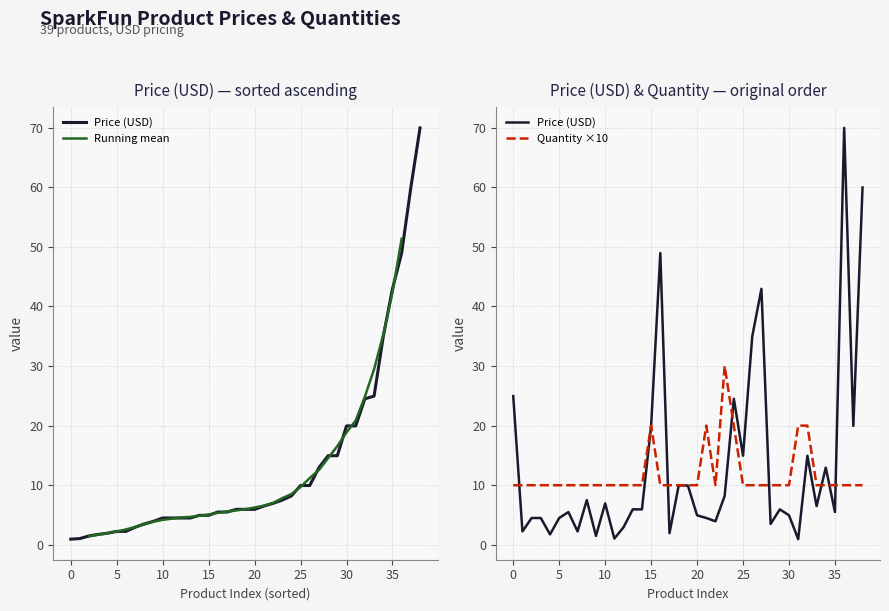

The value of Quantity at BOB-10160 is 31.8. True or false?

False